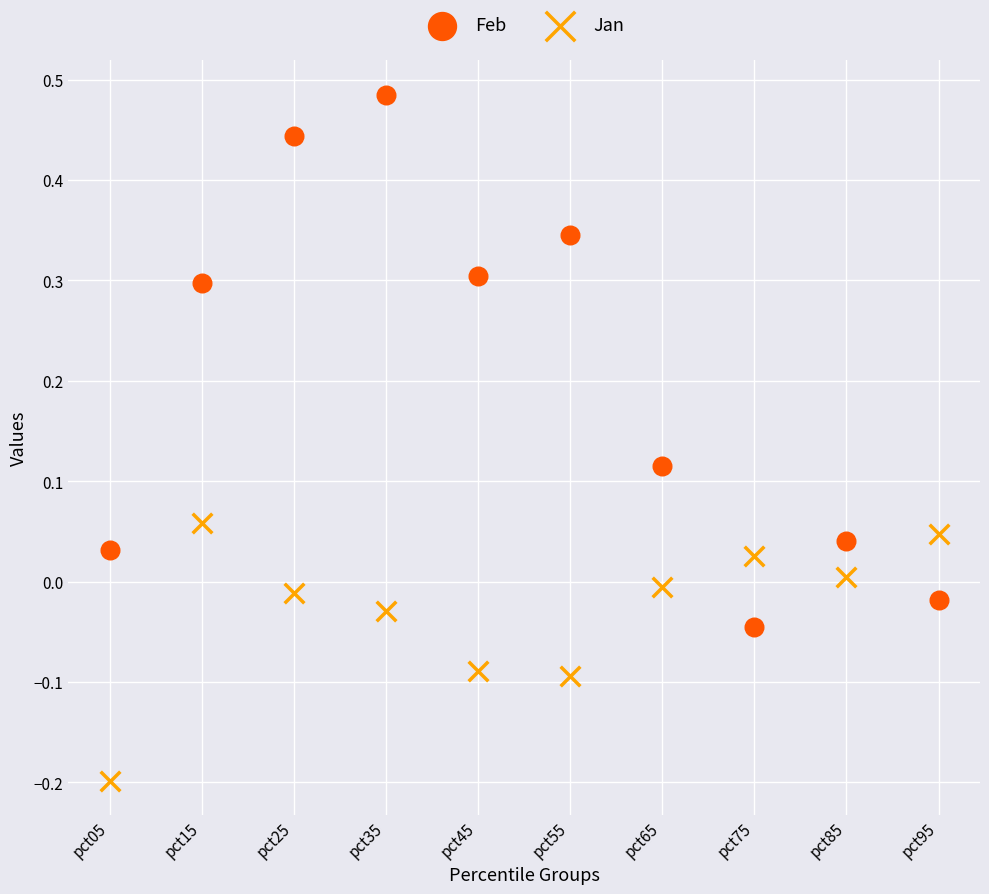

Which series has the widest spread of Y values?

Feb